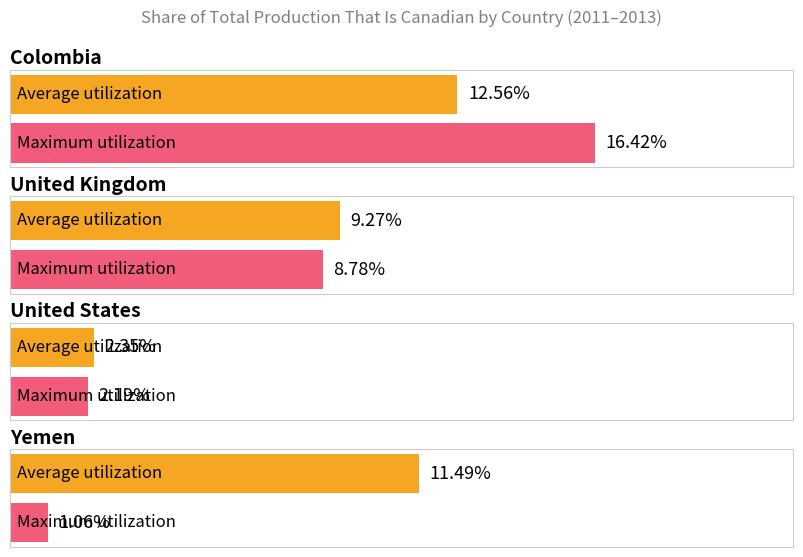

How many bars are there in total?

8